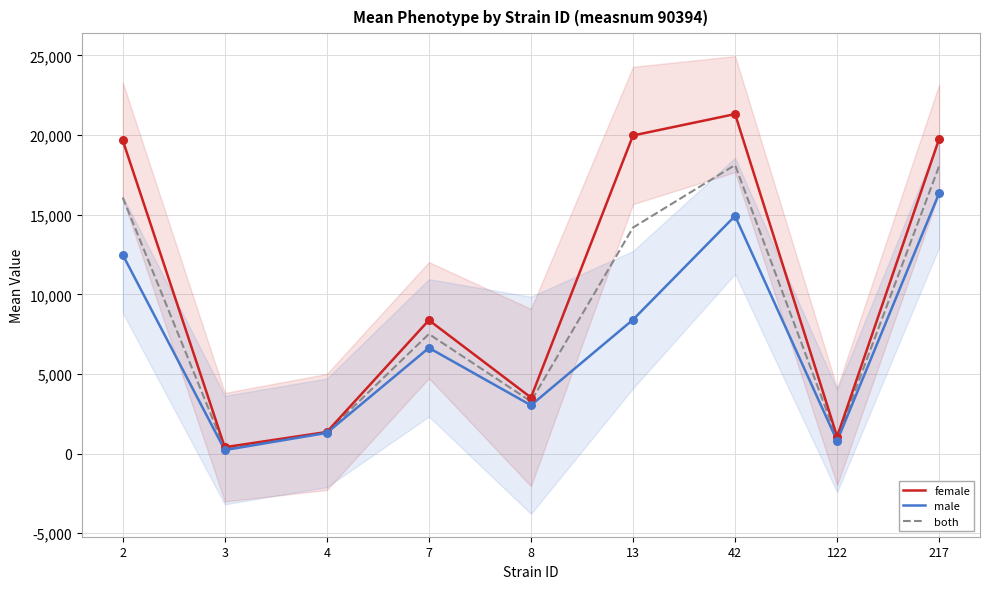

What are all the series names shown in the legend?

female, male, both